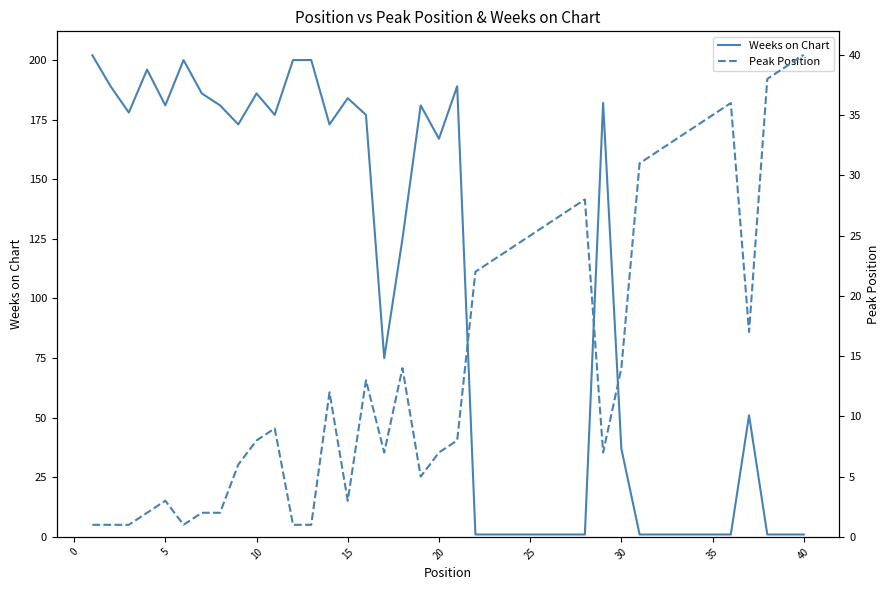

True or false: Peak Position and Weeks on Chart cross at least once.

True